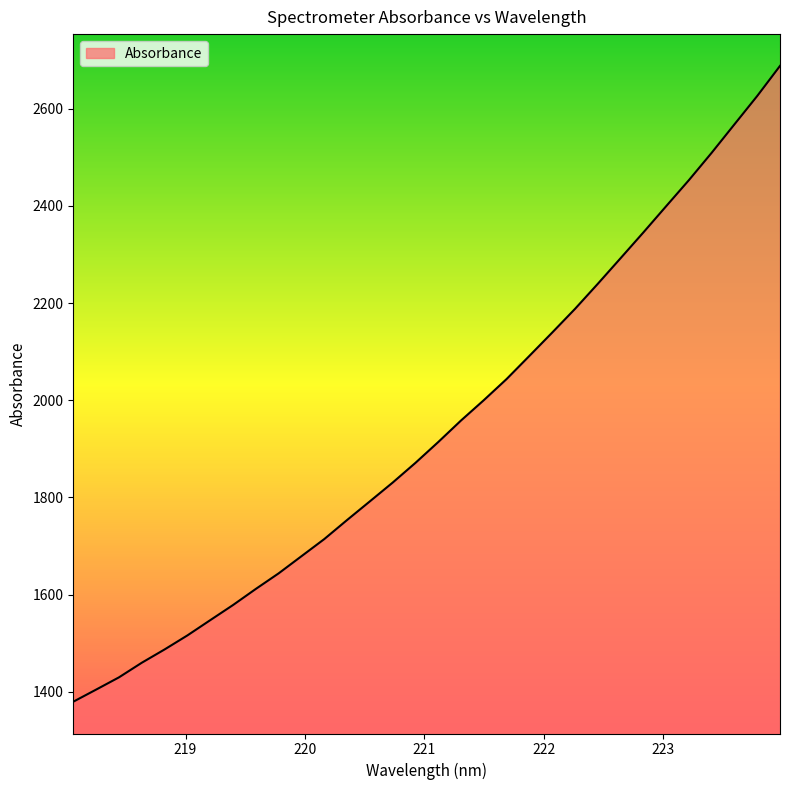

What is the greatest value displayed?

2688.1